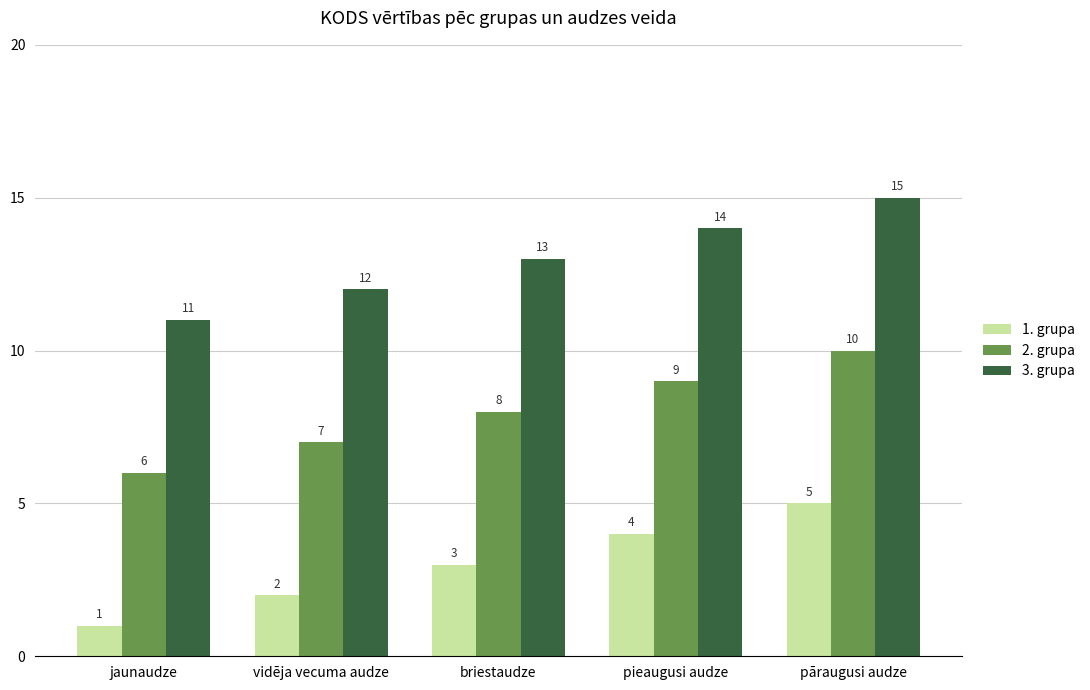

Which category has the lowest value across all series?

jaunaudze